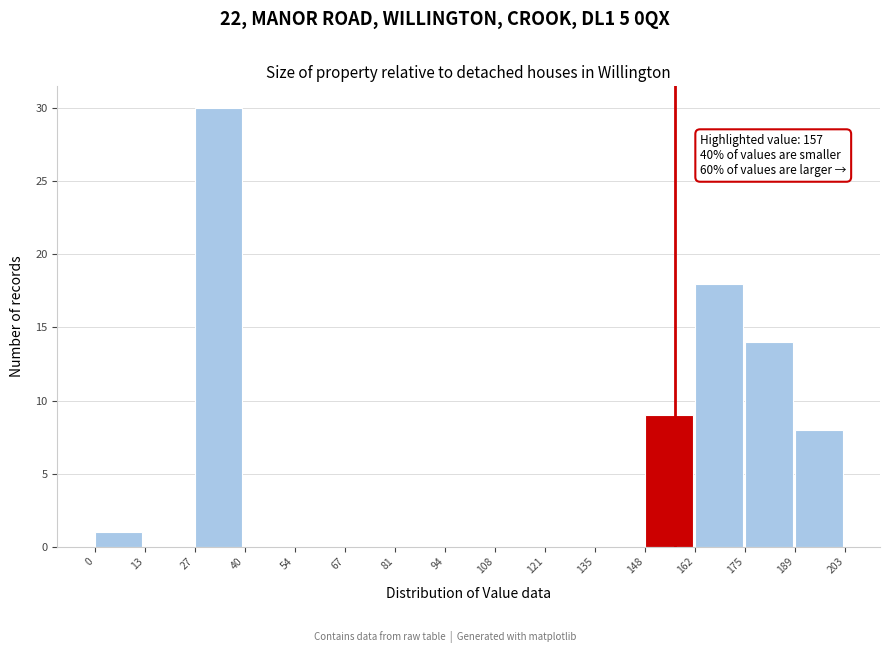

Over which range of the x-axis is the bar tallest?

27 to 40